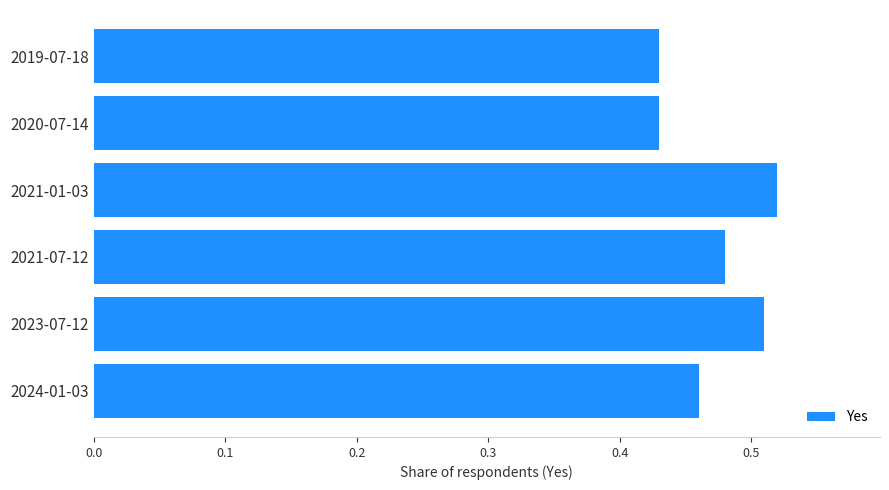

How many values are between 0 and 1?

6